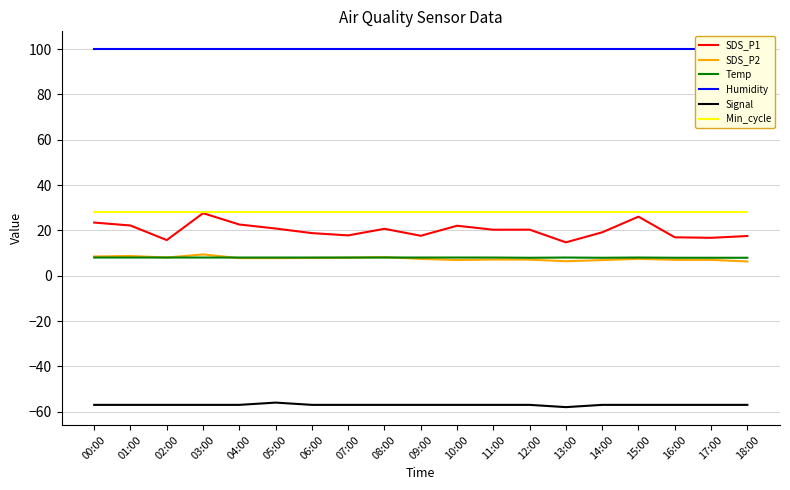

How many data points does each series have?

19